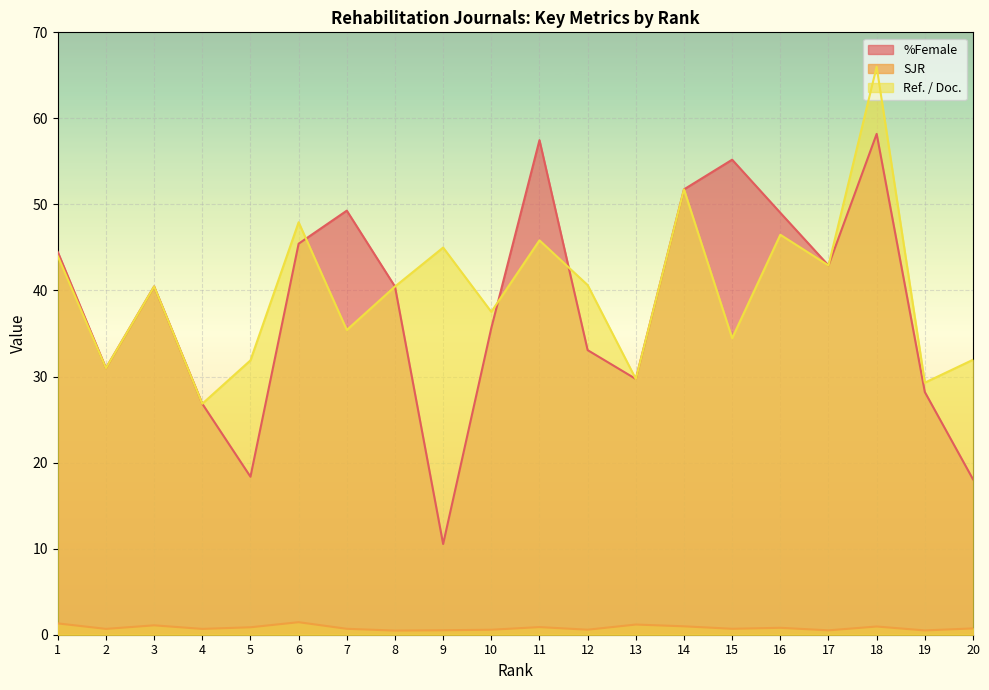

Reading left to right, extract all data points from this chart.

%Female: 1=44.5	2=31.0	3=40.5	4=26.8	5=18.4	6=45.4	7=49.3	8=40.5	9=10.5	10=35.6	11=57.5	12=33.1	13=29.7	14=51.8	15=55.2	16=49.0	17=42.9	18=58.2	19=28.2	20=18.1
SJR: 1=1.3	2=0.7	3=1.1	4=0.7	5=0.9	6=1.5	7=0.7	8=0.5	9=0.5	10=0.6	11=0.9	12=0.6	13=1.2	14=1.0	15=0.7	16=0.8	17=0.5	18=1.0	19=0.5	20=0.7
Ref. / Doc.: 1=44.0	2=31.0	3=40.5	4=26.8	5=31.9	6=47.9	7=35.4	8=40.5	9=45.0	10=37.5	11=45.8	12=40.6	13=29.7	14=51.8	15=34.5	16=46.5	17=42.9	18=66.0	19=29.3	20=31.9